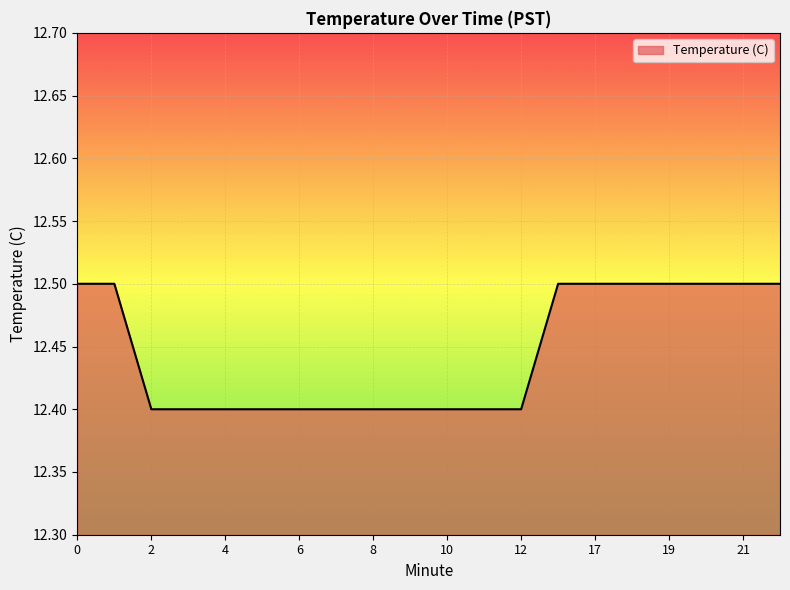

What is the smallest value displayed?

12.4